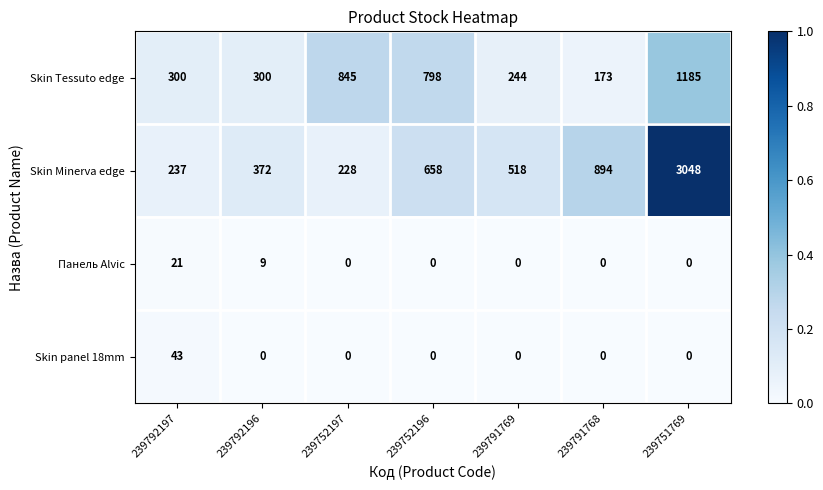

Reading left to right, list all the values displayed in this chart.

Skin Tessuto edge: 300	300	845	798	244	173	1185
Skin Minerva edge: 237	372	228	658	518	894	3048
Панель Alvic: 21	9	0	0	0	0	0
Skin panel 18mm: 43	0	0	0	0	0	0